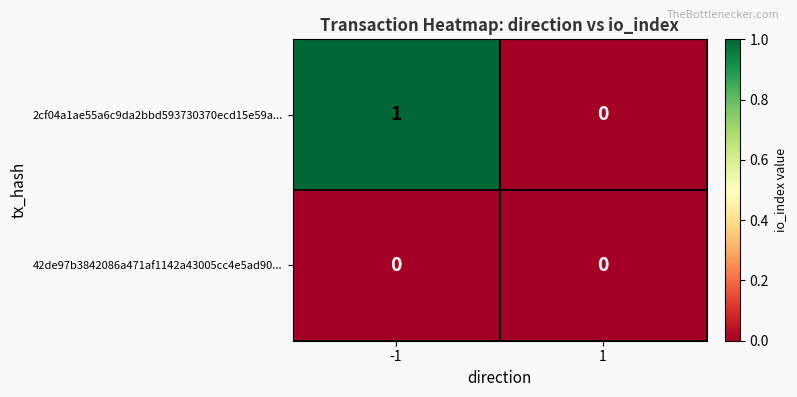

Which series has the largest range (max minus min)?

2cf04a1ae55a6c9da2bbd593730370ecd15e59a...